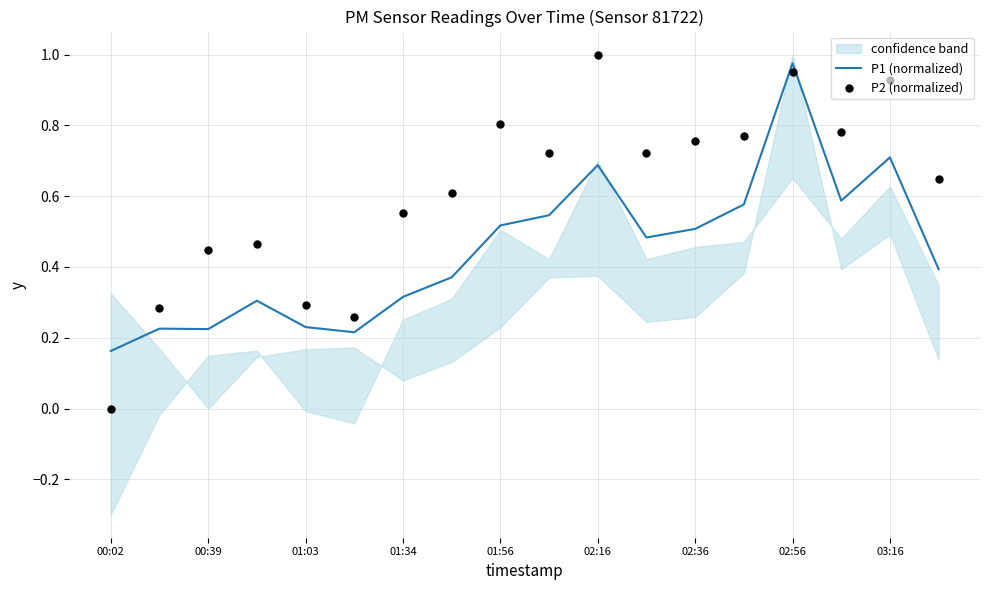

Which series has the largest total across all categories?

P2 (normalized)